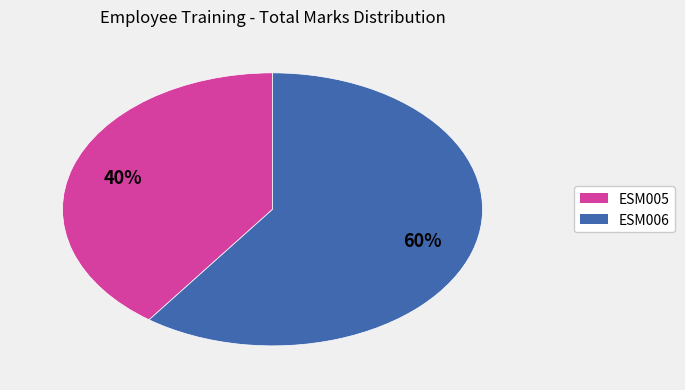

The ESM005 slice represents 51% of the pie. True or false?

False